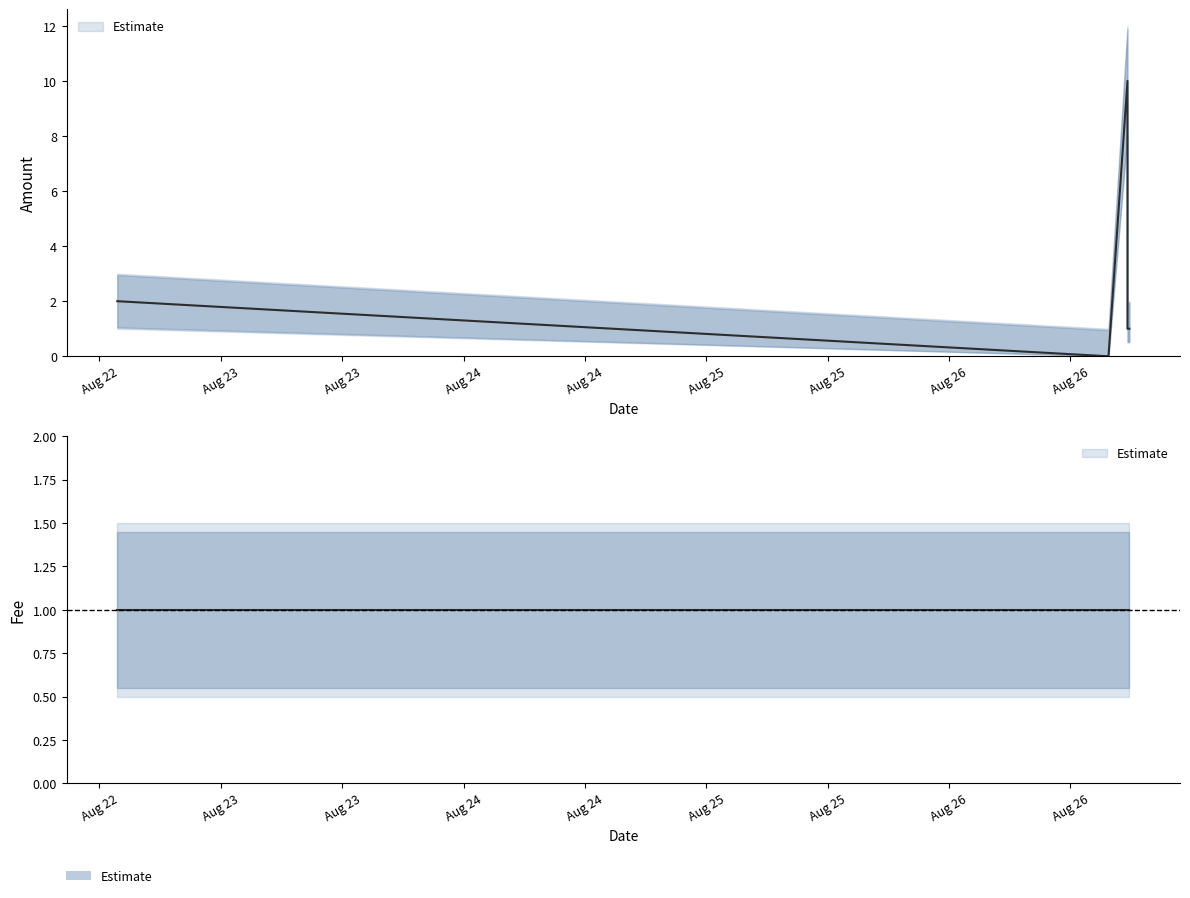

At which label does the data first exceed 1?

2016-08-22 13:45:32